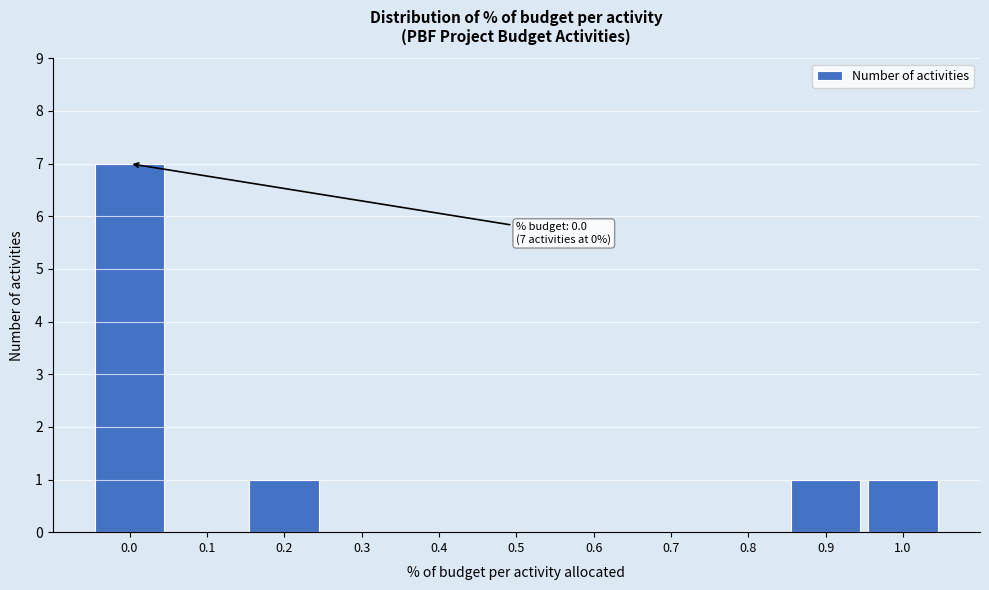

Reading right to left, what are all the values shown in this chart?

1.0=1	0.9=1	0.8=0	0.7=0	0.6=0	0.5=0	0.4=0	0.3=0	0.2=1	0.1=0	0.0=7